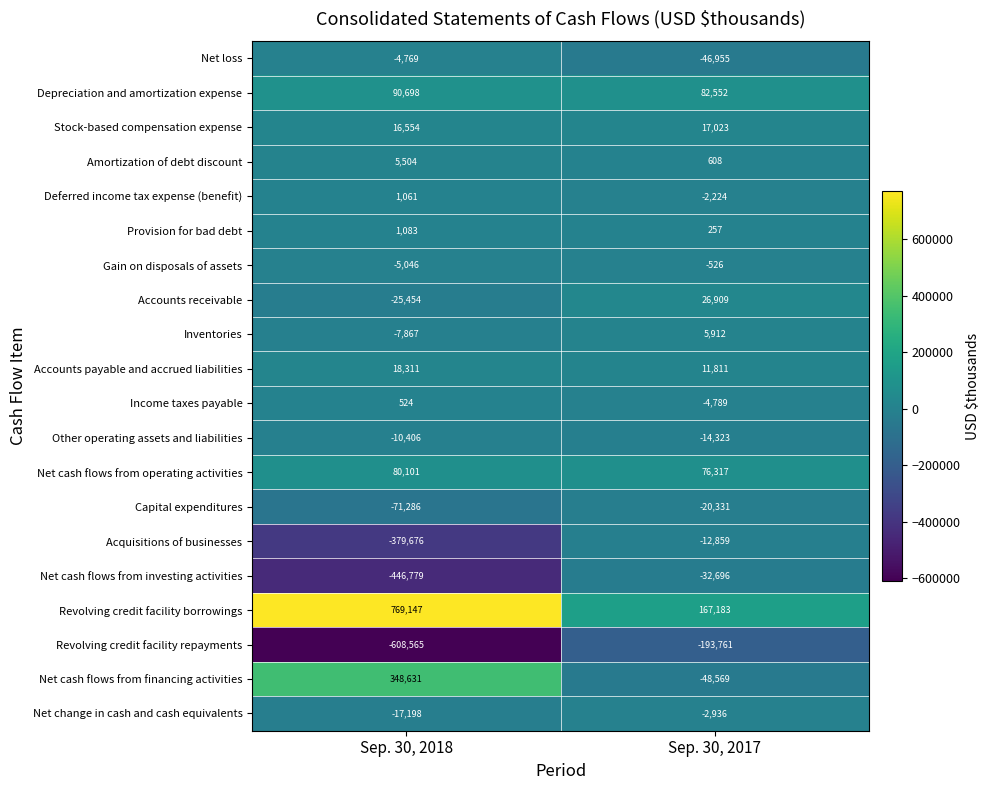

The value of Acquisitions of businesses at Sep. 30, 2018 is -379676. True or false?

True